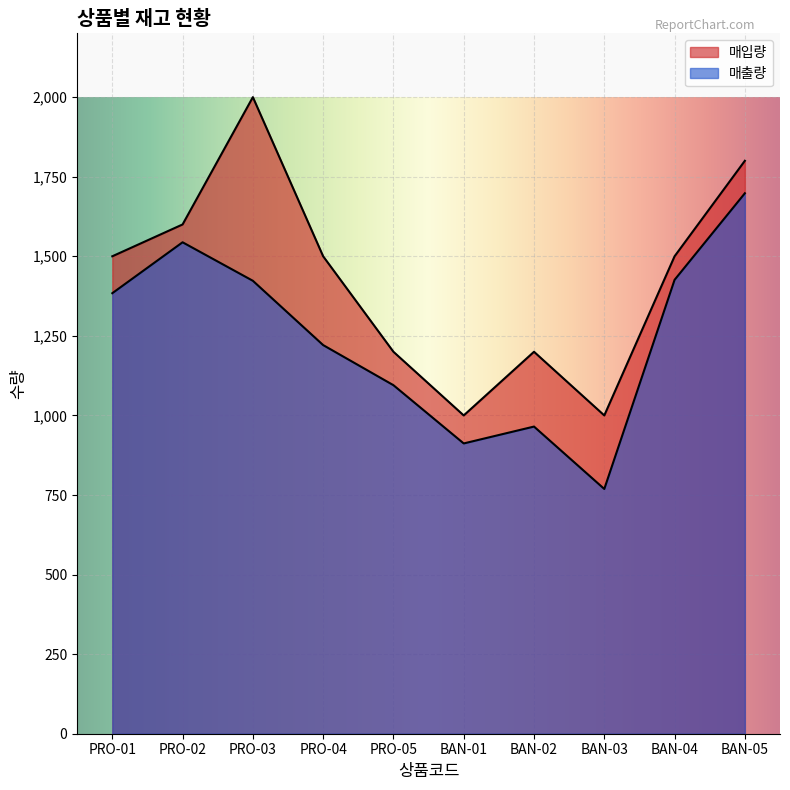

What is the label of the 7th point from the left?

BAN-02